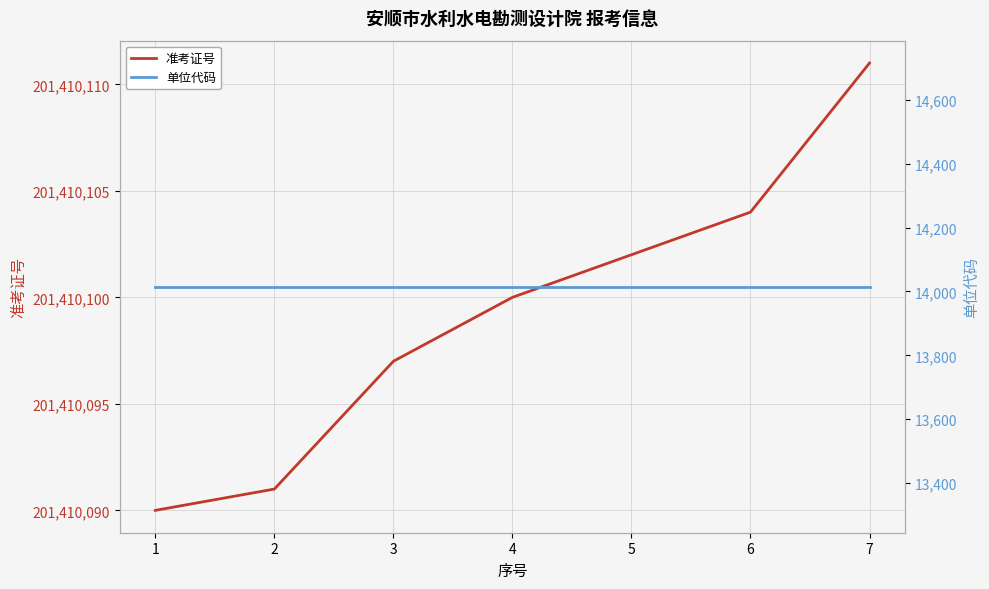

Reading right to left, what are all the values shown in this chart?

准考证号: 201410111	201410104	201410102	201410100	201410097	201410091	201410090
单位代码: 14015	14015	14015	14015	14015	14015	14015